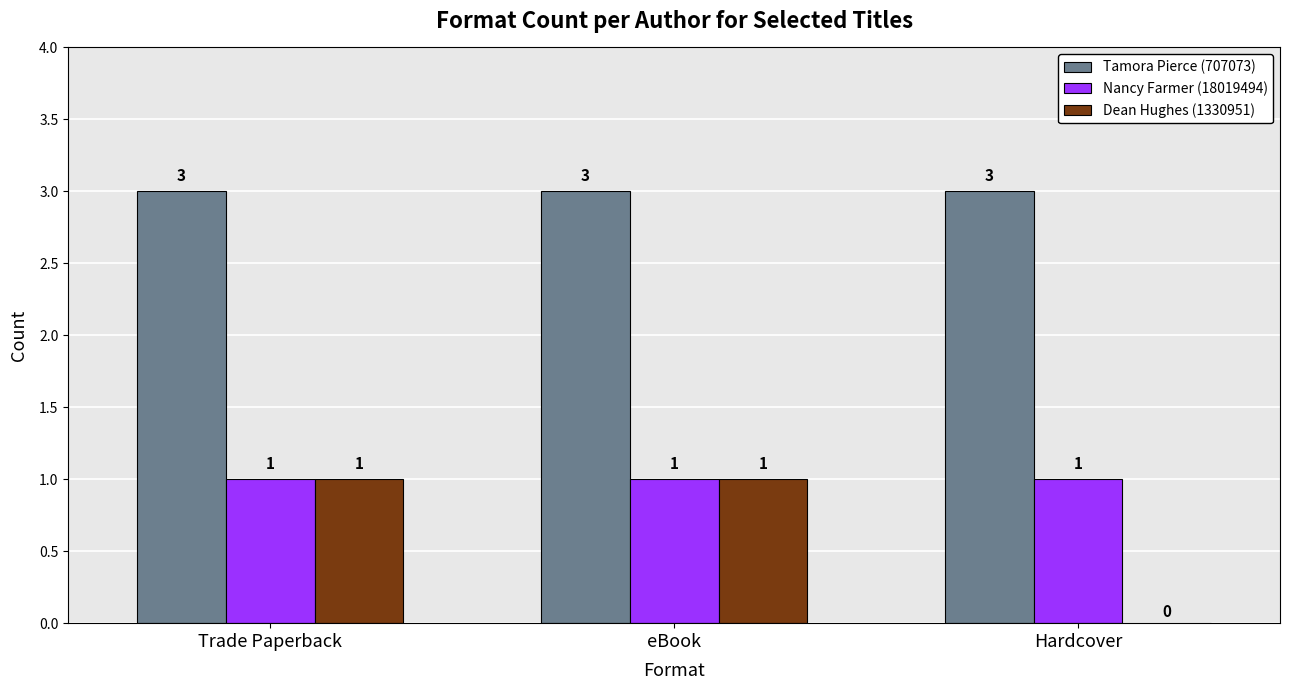

Read the Nancy Farmer (18019494) value at Hardcover.

1